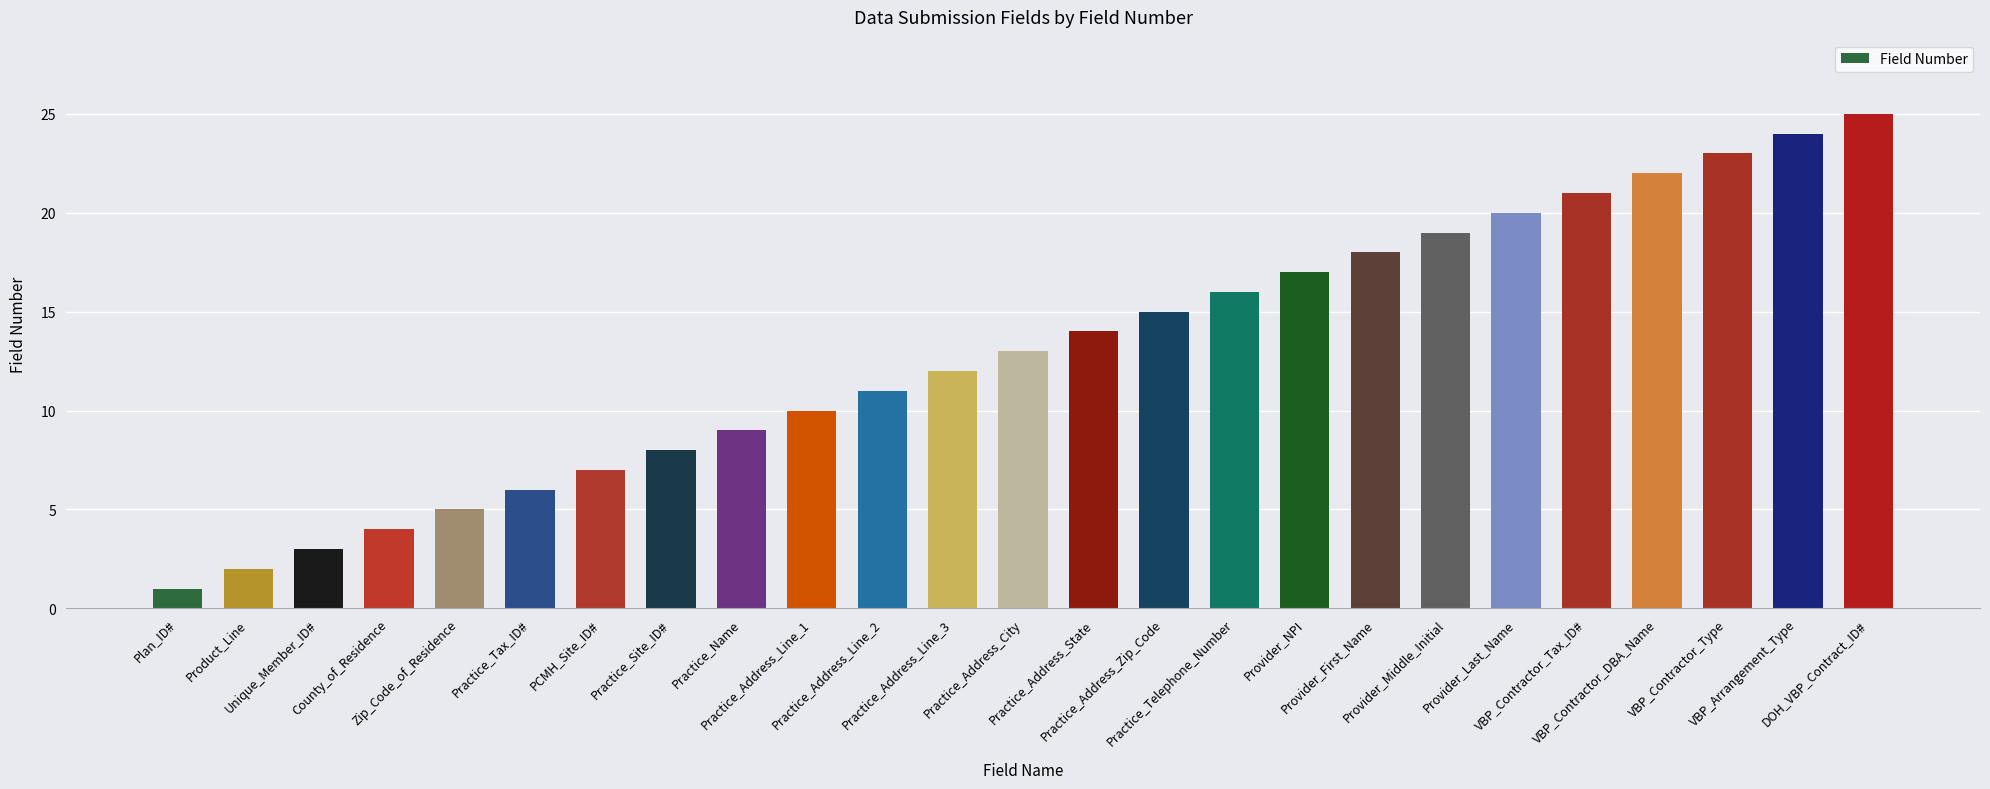

Rank the categories by value from highest to lowest.

DOH_VBP_Contract_ID#, VBP_Arrangement_Type, VBP_Contractor_Type, VBP_Contractor_DBA_Name, VBP_Contractor_Tax_ID#, Provider_Last_Name, Provider_Middle_Initial, Provider_First_Name, Provider_NPI, Practice_Telephone_Number, Practice_Address_Zip_Code, Practice_Address_State, Practice_Address_City, Practice_Address_Line_3, Practice_Address_Line_2, Practice_Address_Line_1, Practice_Name, Practice_Site_ID#, PCMH_Site_ID#, Practice_Tax_ID#, Zip_Code_of_Residence, County_of_Residence, Unique_Member_ID#, Product_Line, Plan_ID#